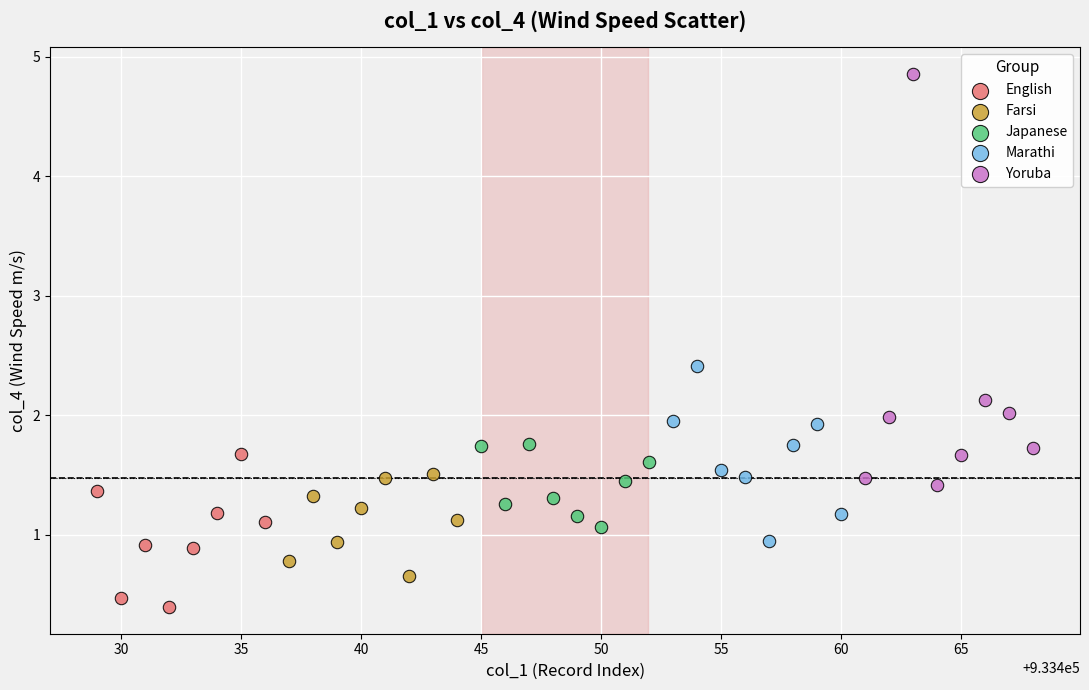

Which series contains the highest Y value?

Yoruba